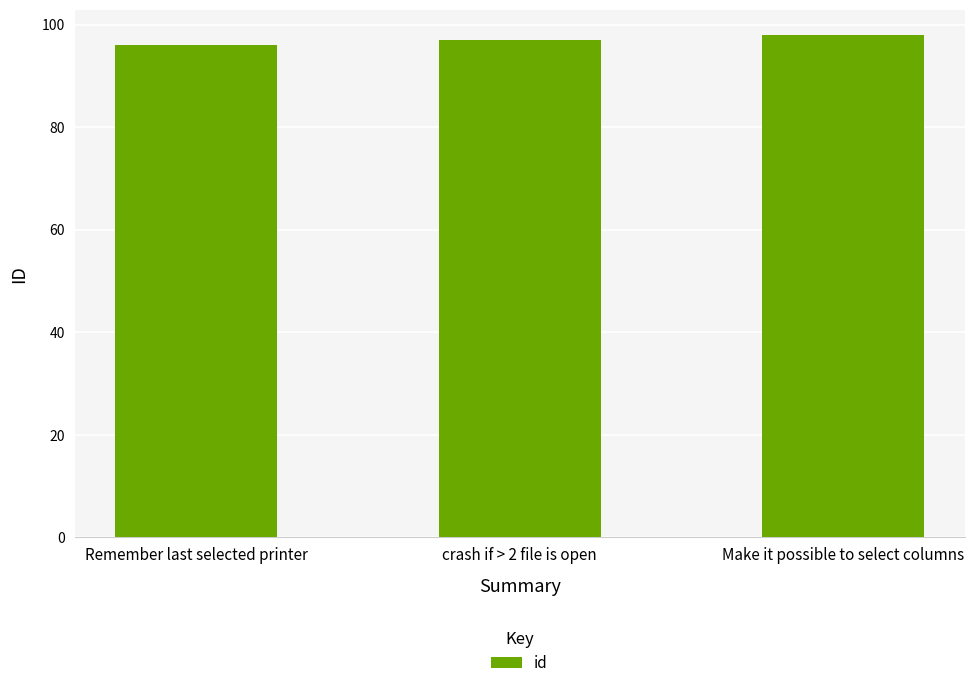

What is the label of the 3rd bar from the left?

Make it possible to select columns